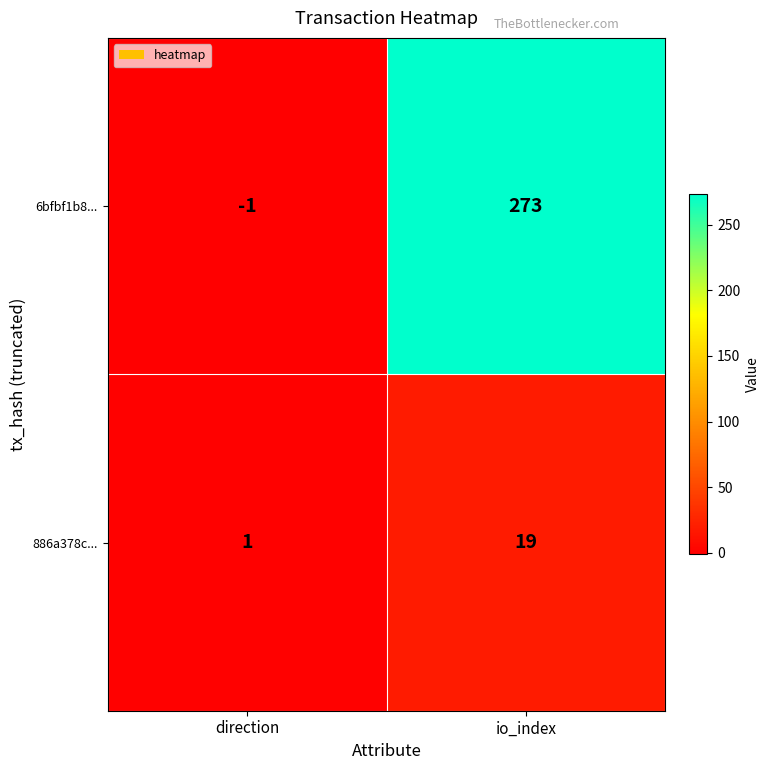

At which label does 886a378c... reach its peak?

io_index